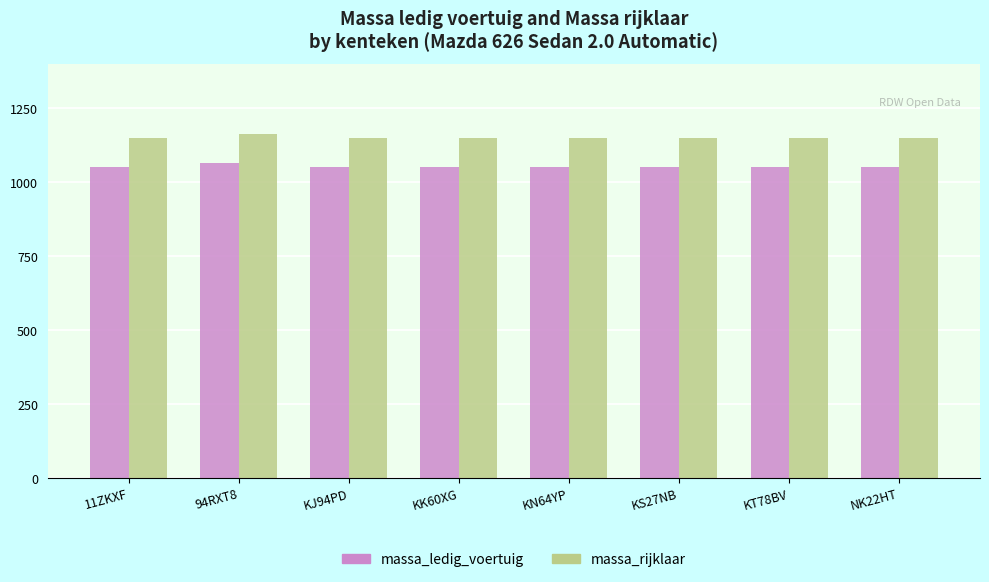

What is the label of the 5th bar from the right?

KK60XG